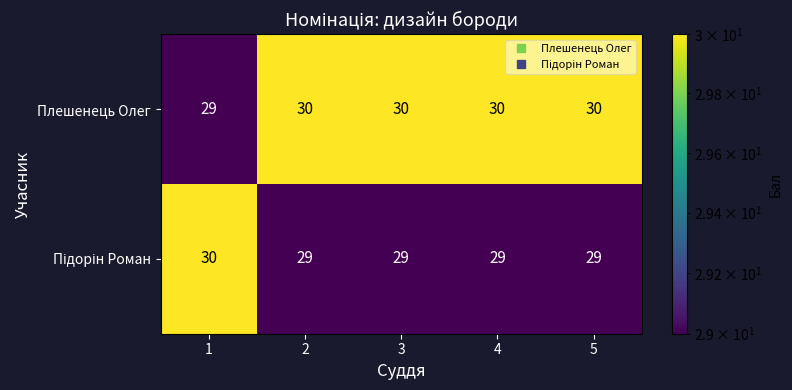

True or false: Плешенець Олег has a value of 10 at 5.

False